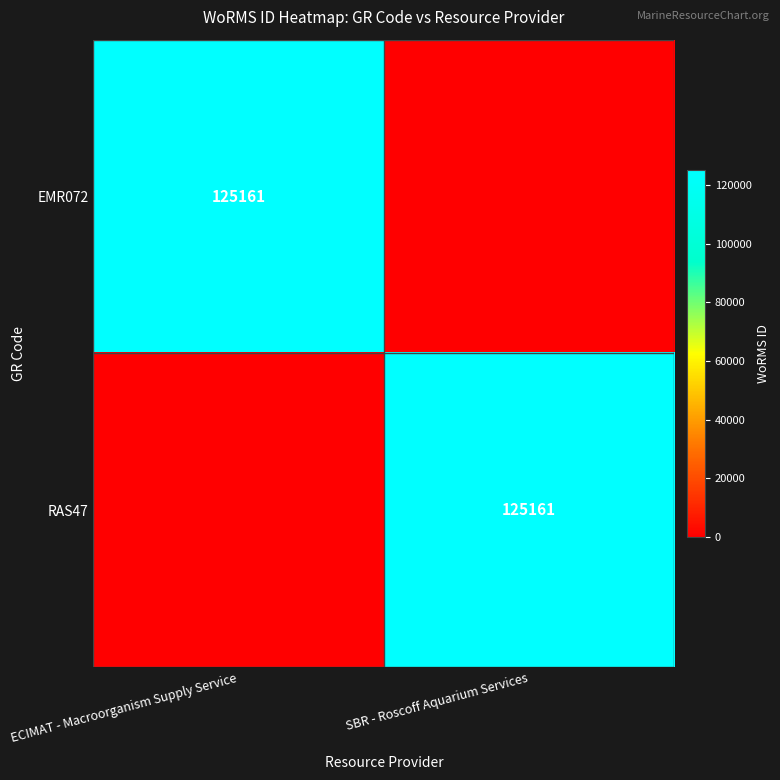

Which has a higher value, ECIMAT - Macroorganism Supply Service or SBR - Roscoff Aquarium Services?

ECIMAT - Macroorganism Supply Service